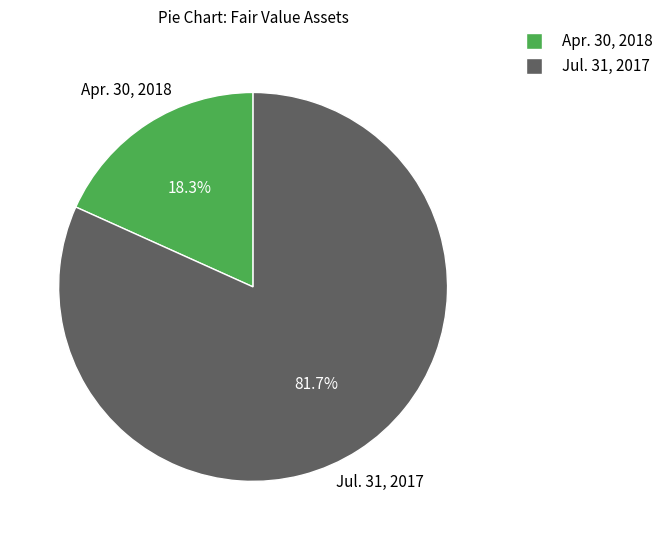

Is there a majority slice in this chart?

Yes